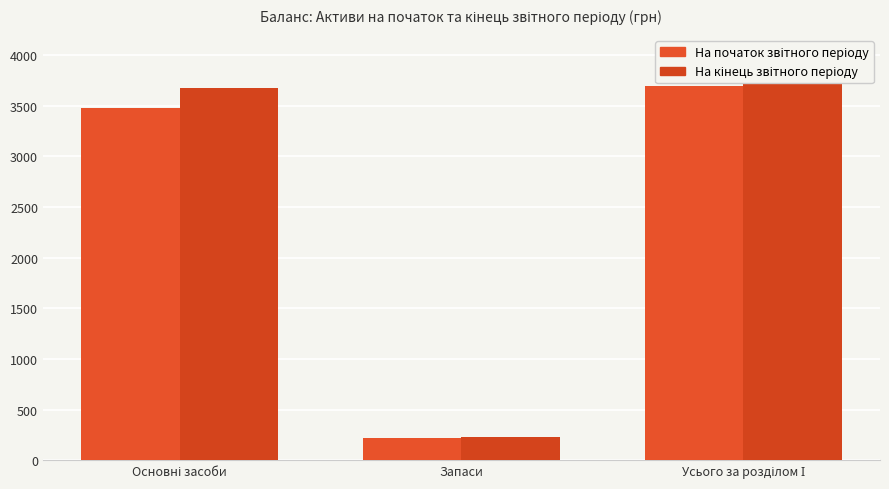

Does the chart contain any negative values?

No